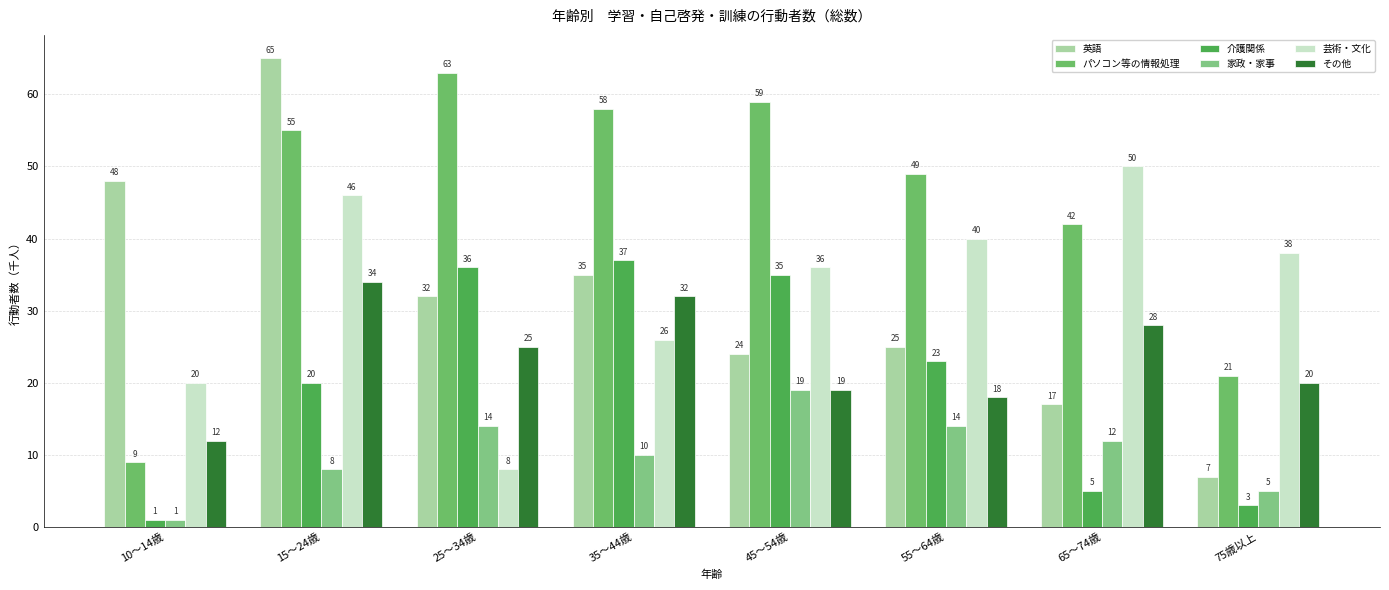

What is the sum of the 介護関係 values at 25～34歳 and 35～44歳?

73